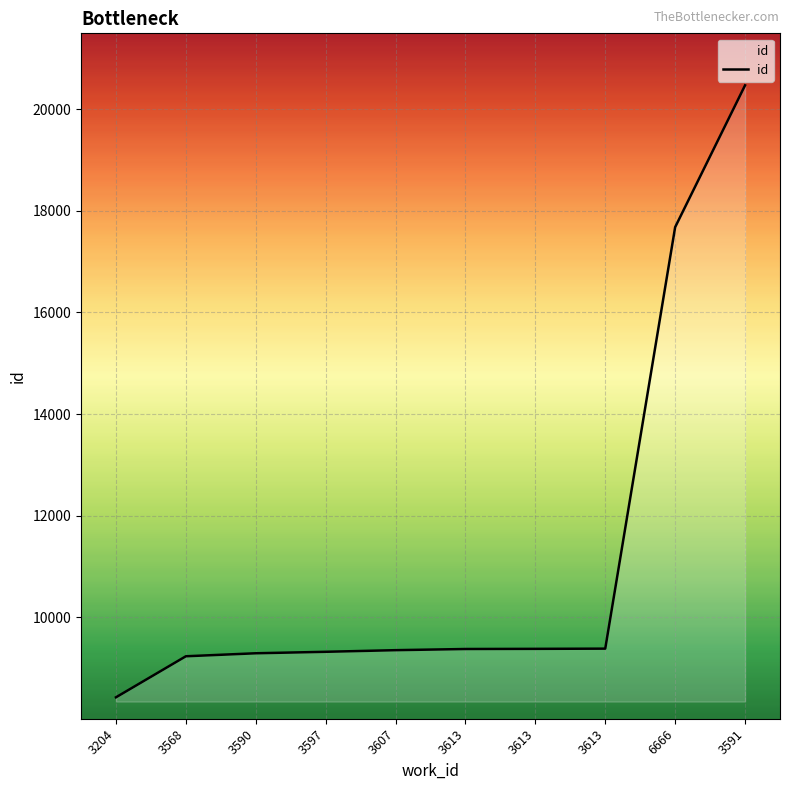

How many lines are shown in the chart?

1